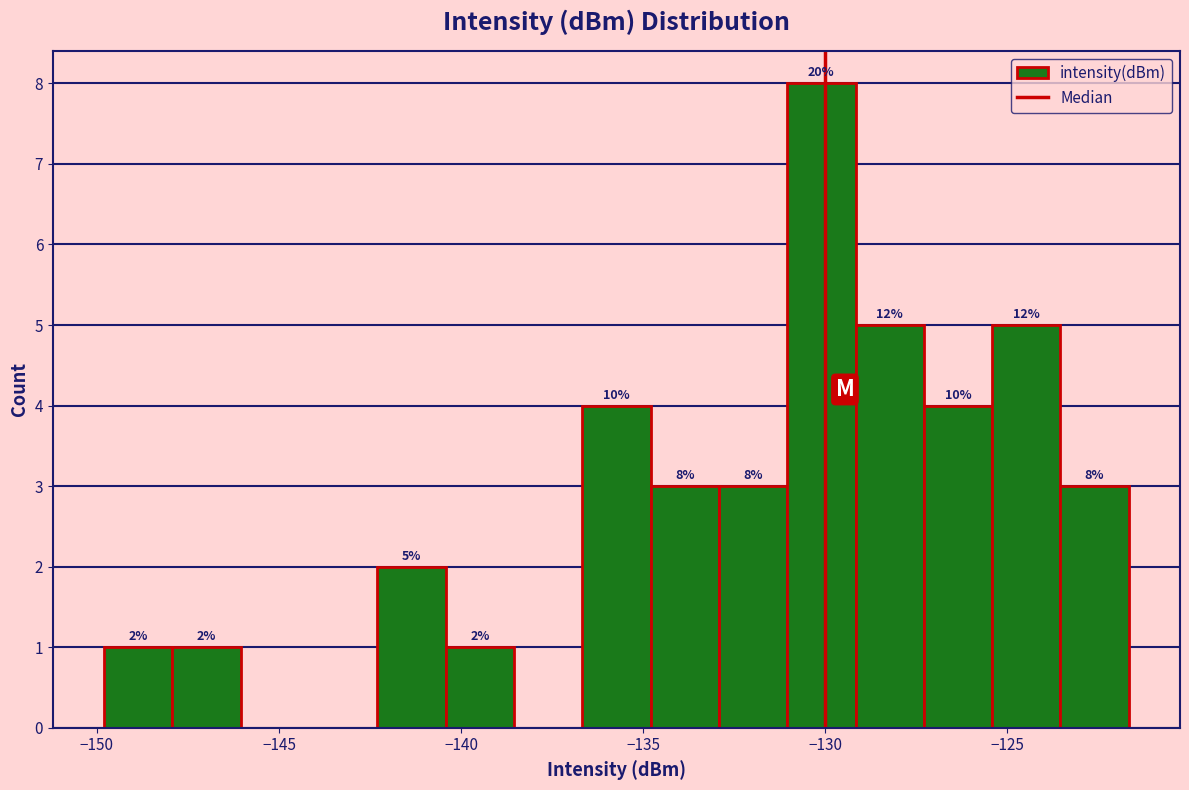

Around what value on the x-axis is the tallest bar? Give the approximate position of its centre, as read against the axis.

-130.0